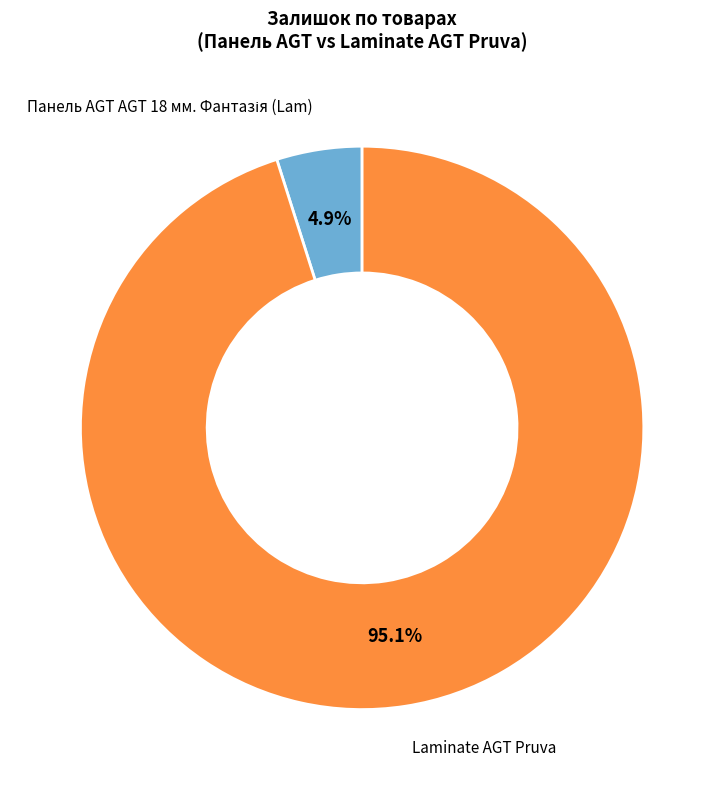

Is there a majority slice in this chart?

Yes